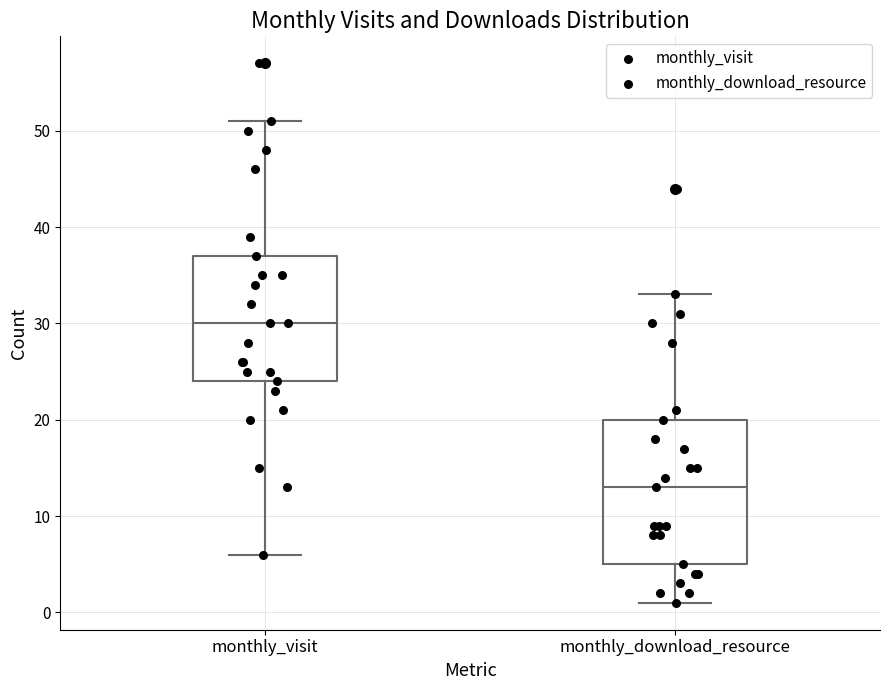

Where is the upper edge of the box for monthly_download_resource on the y-axis? The values are not printed on the chart, so give them approximately, as read against the axis.

20